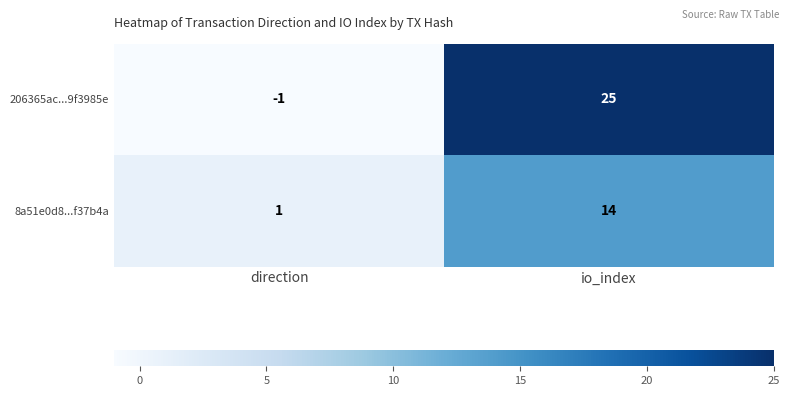

What is the smallest value displayed?

-1